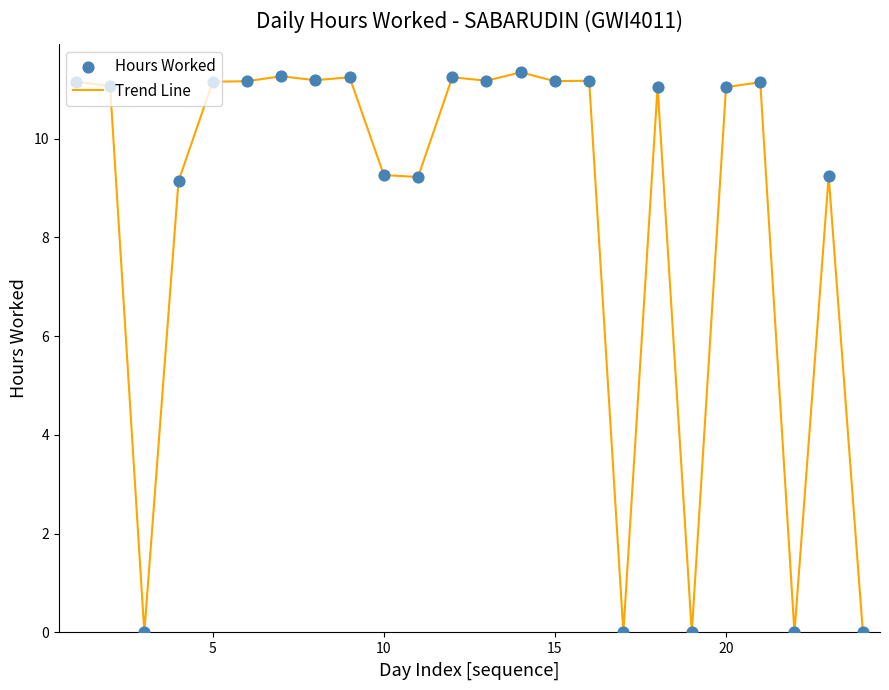

How many lines are shown in the chart?

1